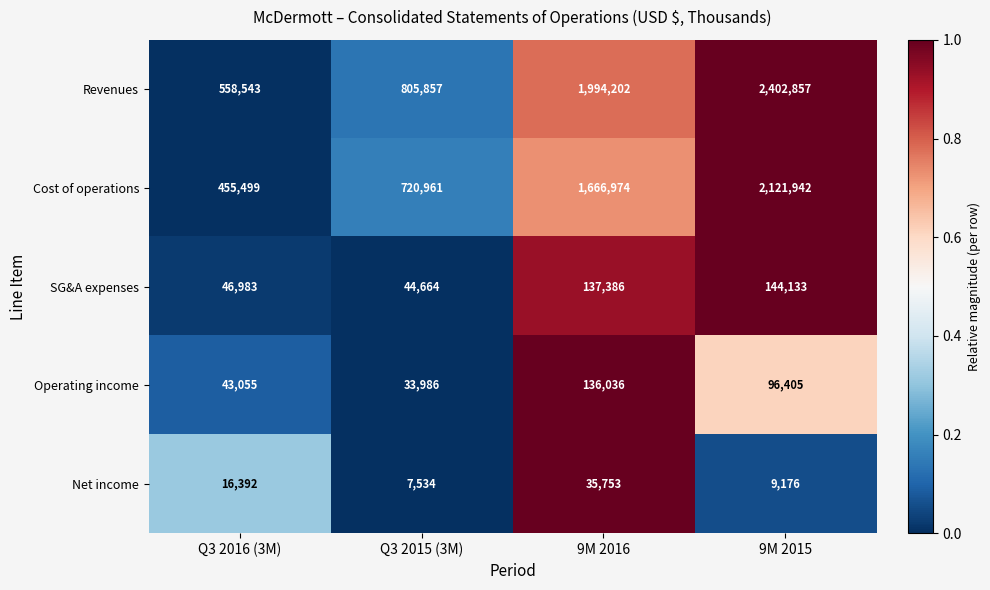

Is it true that SG&A expenses equals 144133 at 9M 2015?

True